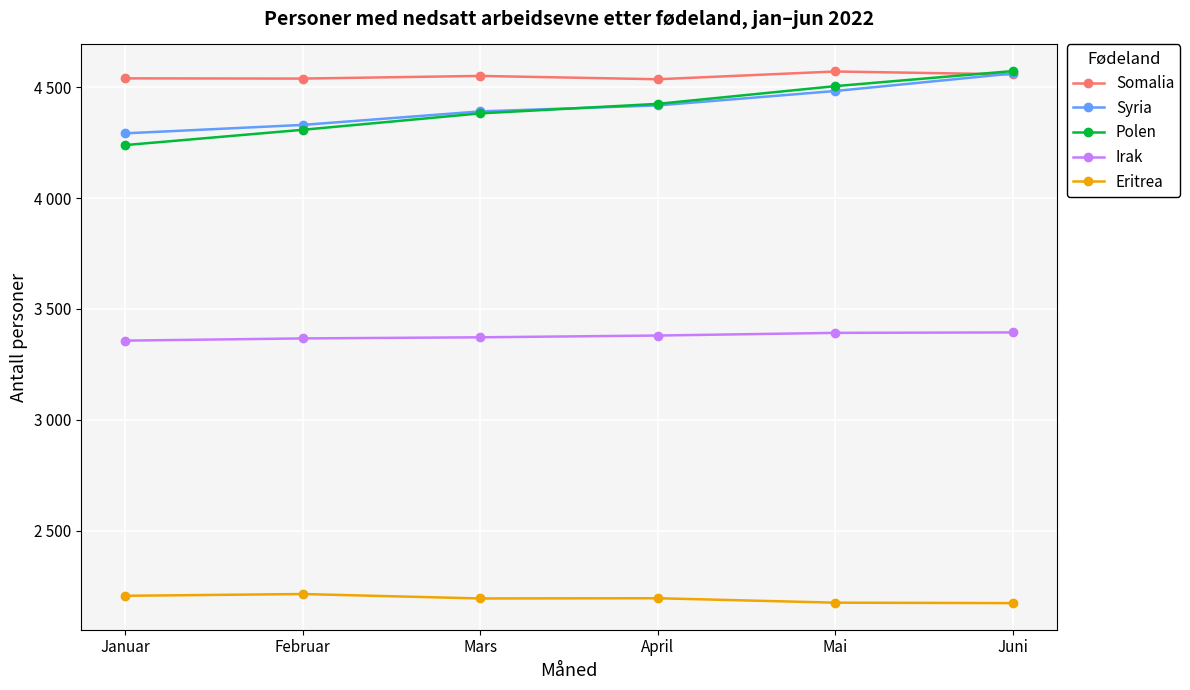

What is the difference between the Irak values at April and Mai?

12